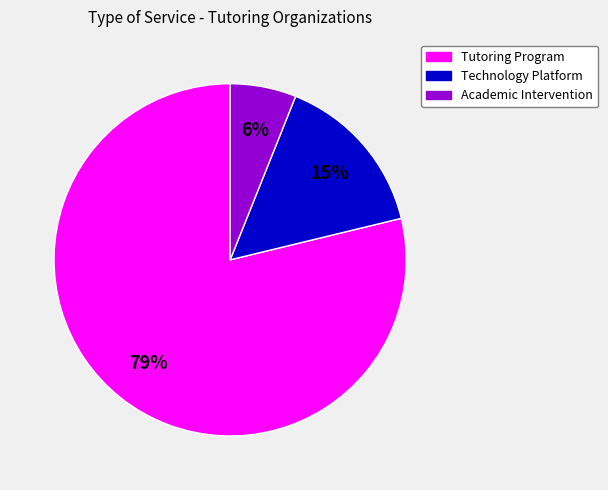

To the nearest percent, what percentage of the pie is Tutoring Program?

79%